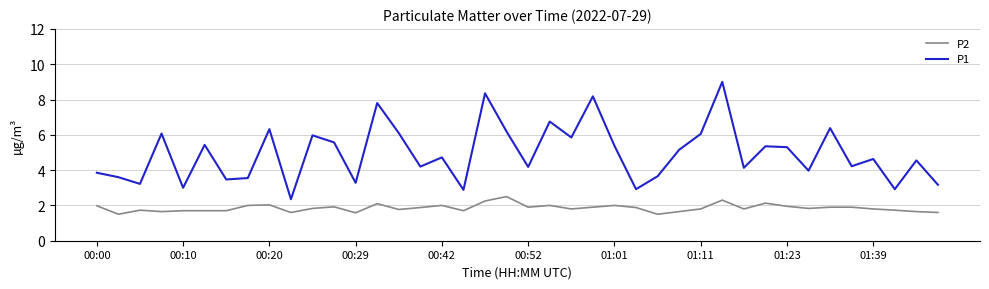

What is the sum of all P1 values?

197.6